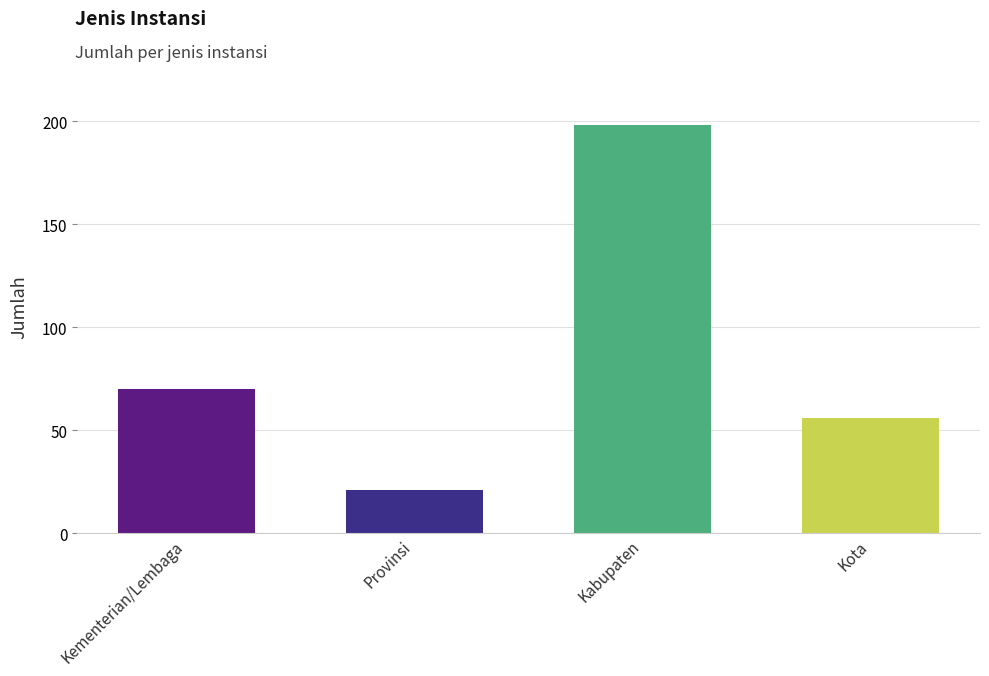

What is the label of the 3rd bar from the left?

Kabupaten